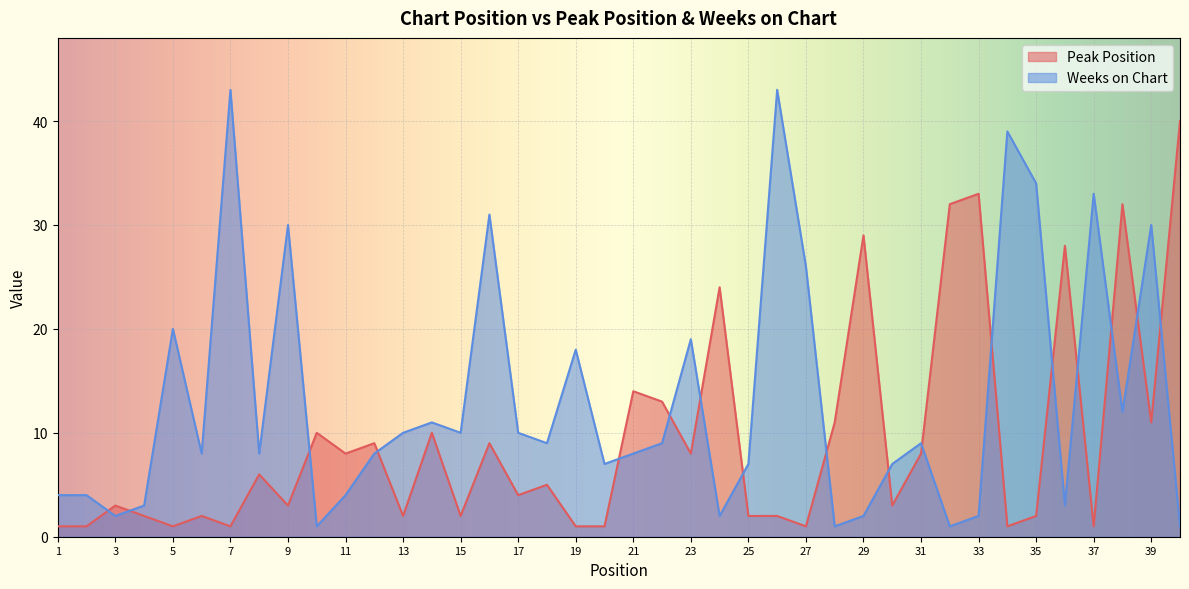

At which category is the sum across all series the highest?

26